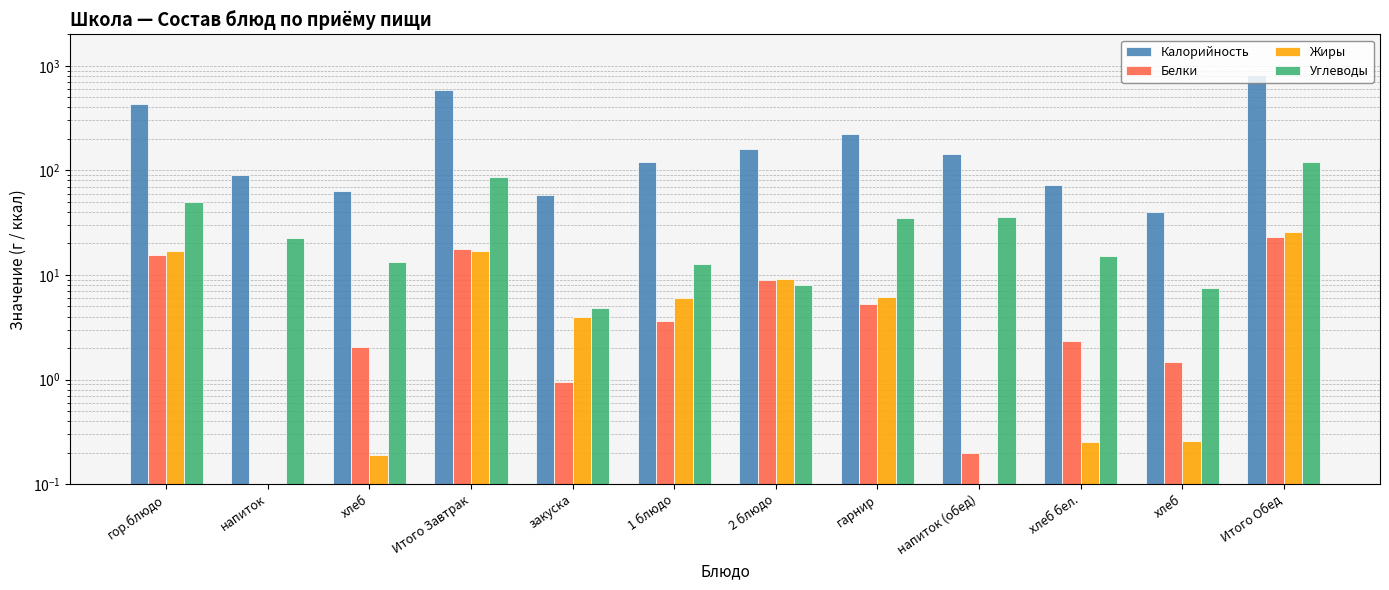

What is the label of the 2nd bar from the left?

напиток